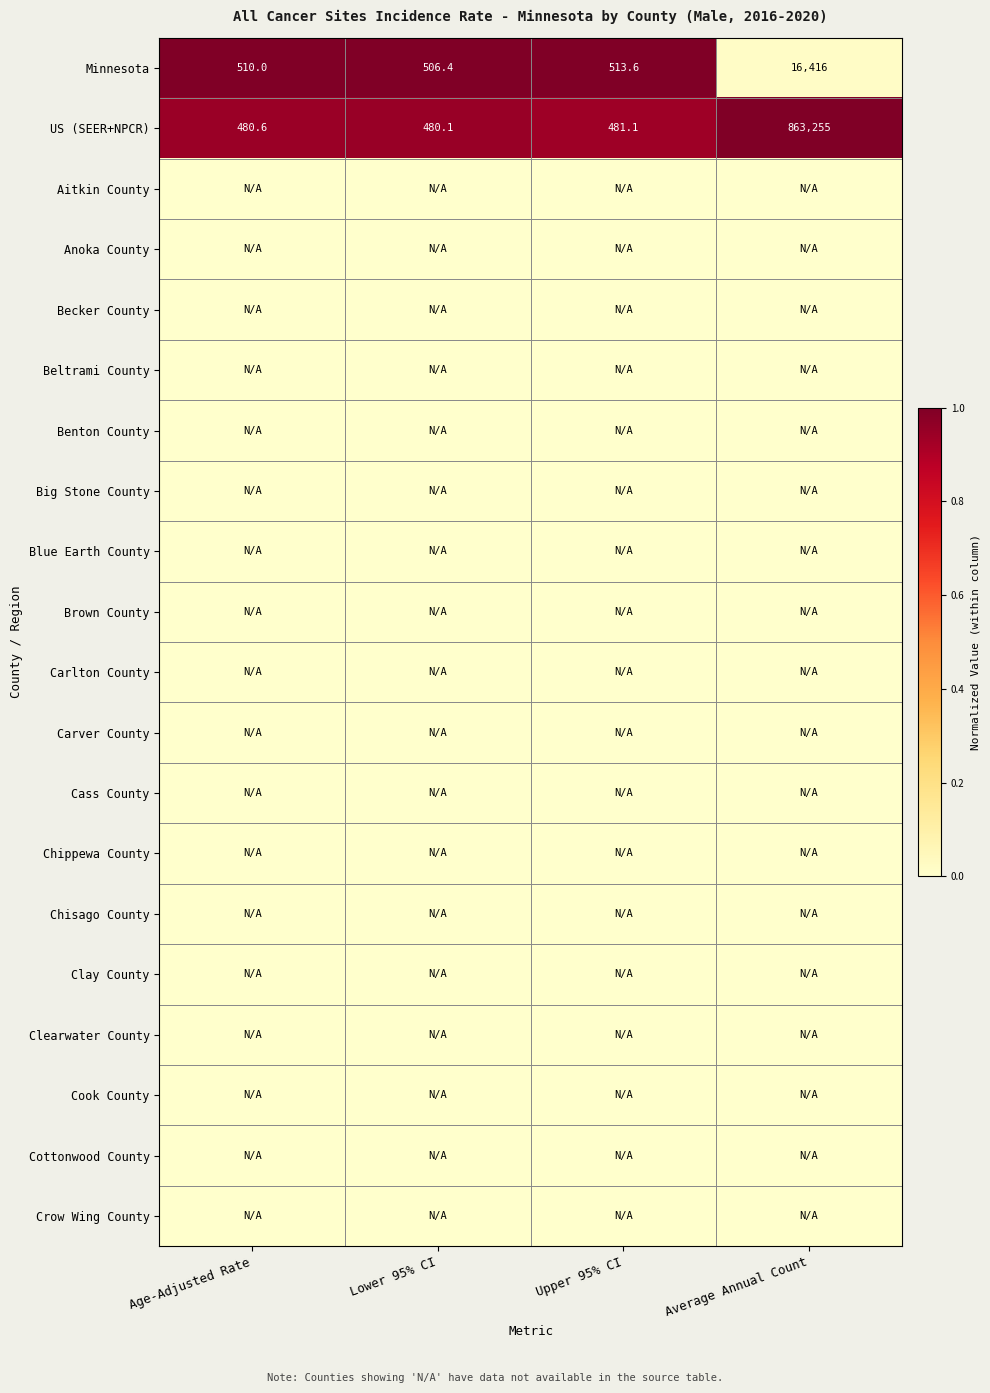

What is the difference between the maximum and second lowest values in the US (SEER+NPCR) series?

862774.4